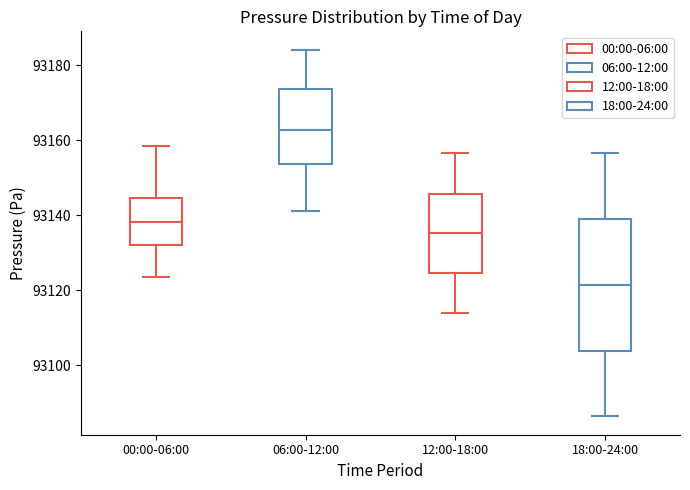

Where does the median line of the box for 00:00-06:00 sit on the y-axis? The values are not printed on the chart, so give them approximately, as read against the axis.

93138